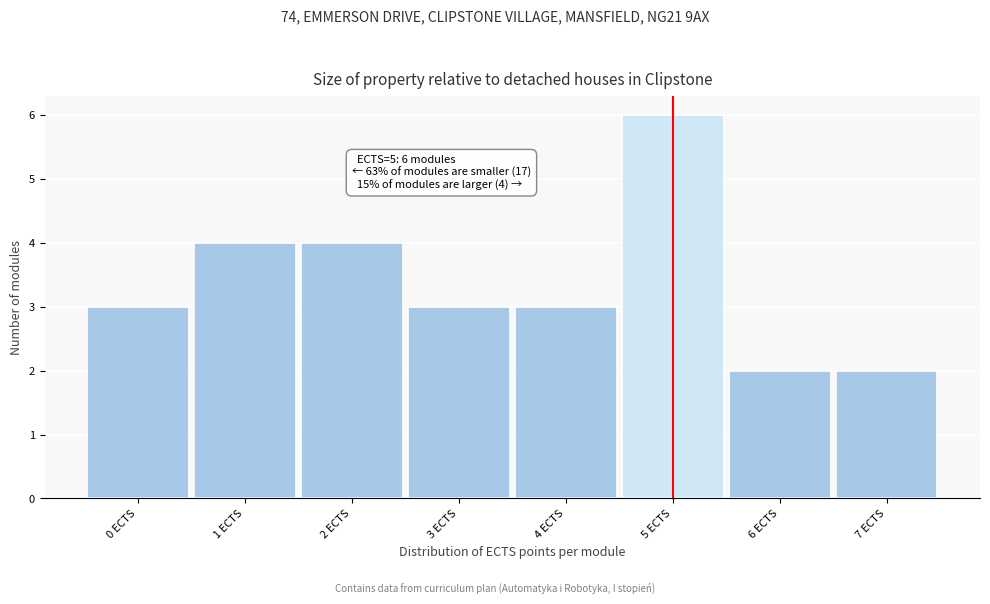

Reading right to left, what are all the values shown in this chart?

2	2	6	3	3	4	4	3